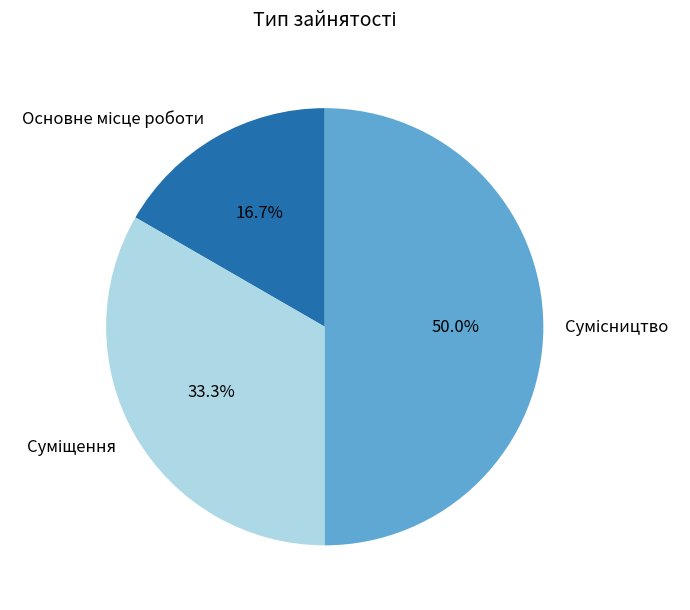

How much of the chart is everything except Суміщення?

66.7%